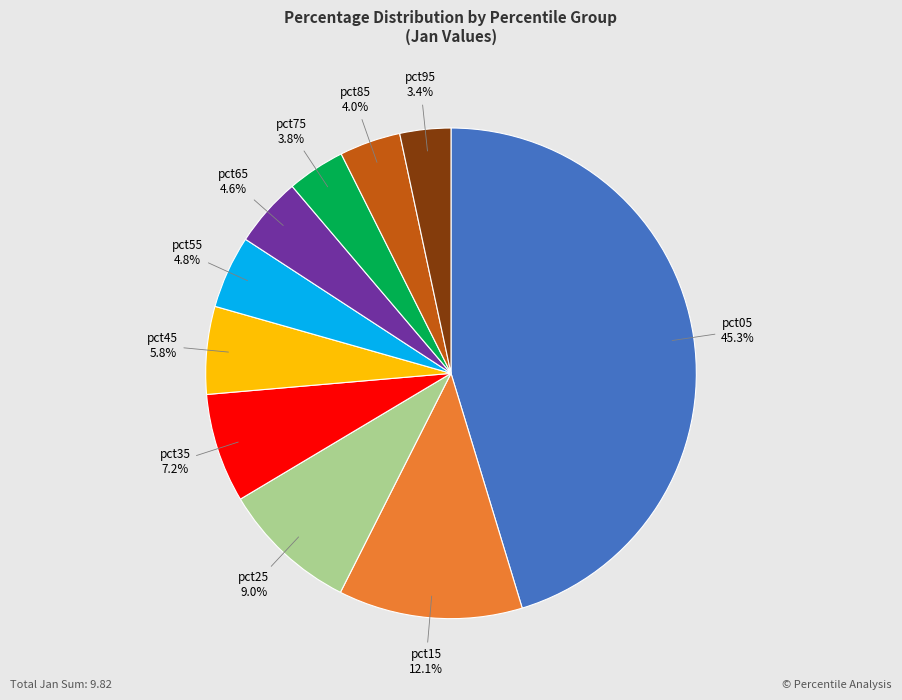

Is pct85 the majority of the pie?

No